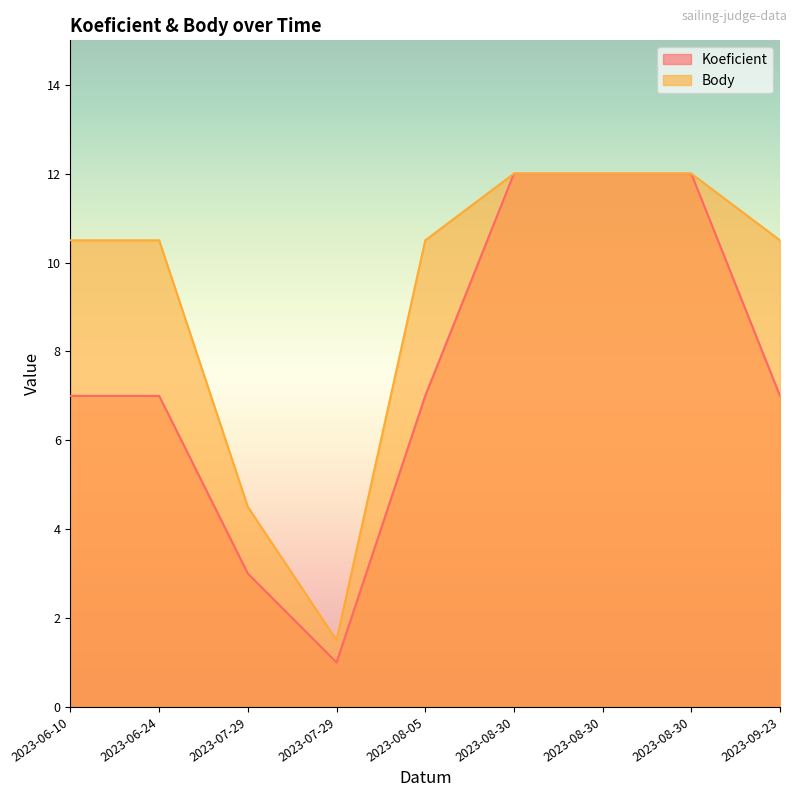

At which category is the sum across all series the highest?

2023-08-30